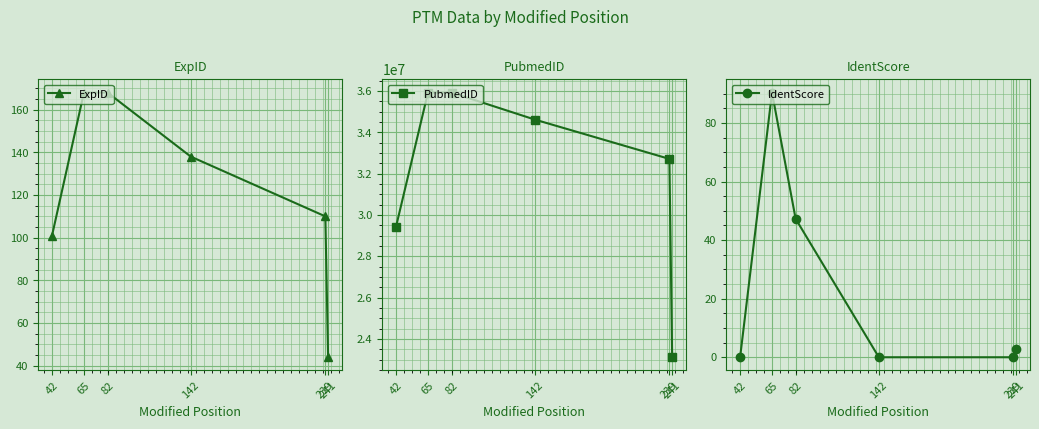

True or false: IdentScore and ExpID cross at least once.

False